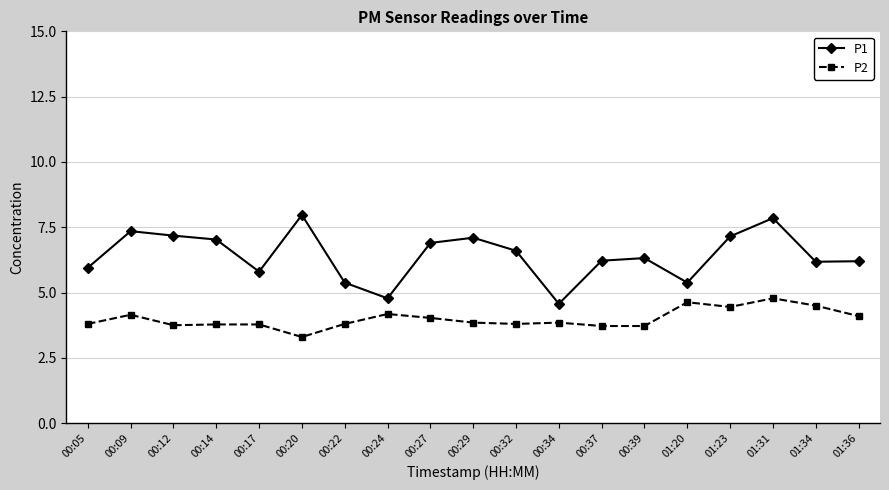

What value does the P1 series have at 00:37?

6.2